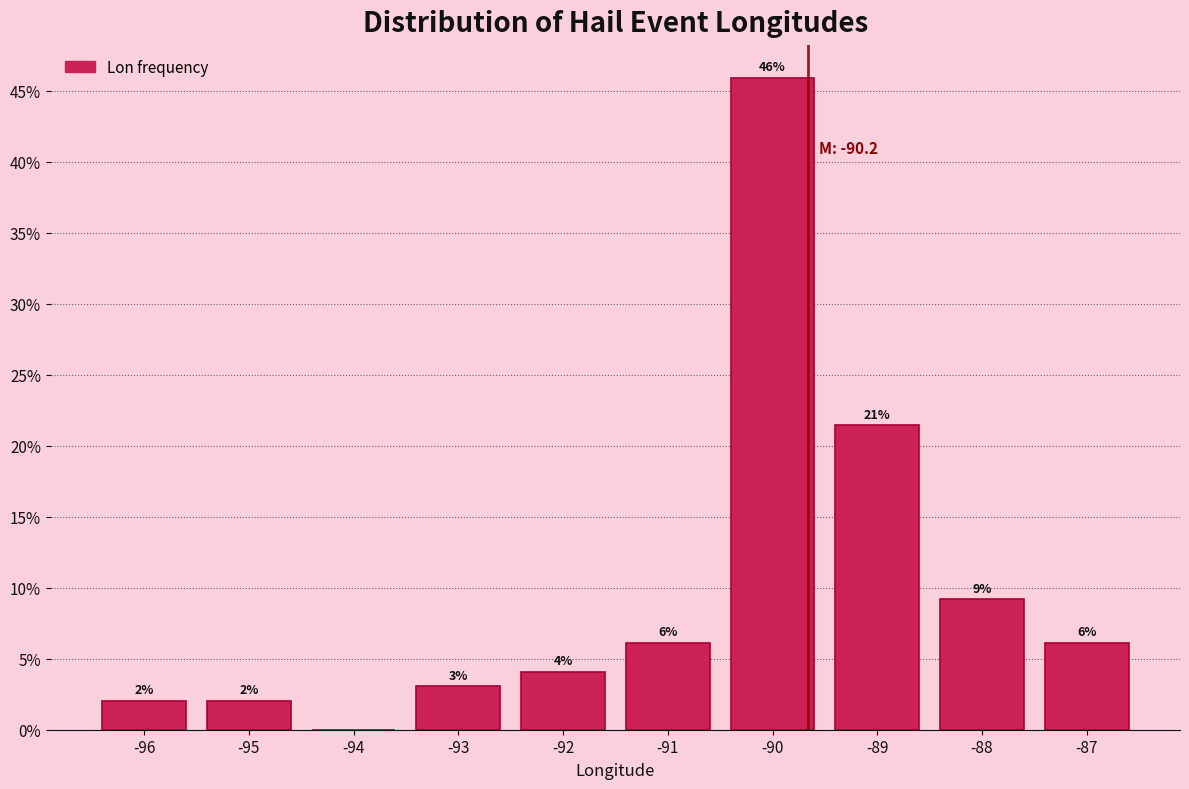

Are the bars horizontal?

No